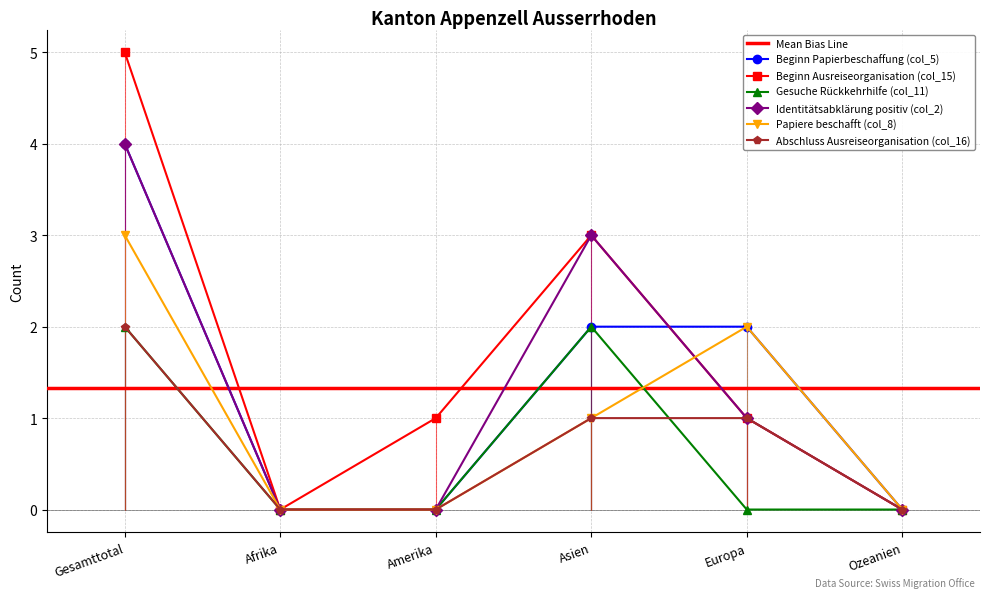

What is the approximate value of Beginn Ausreiseorganisation (col_15) at Amerika?

1